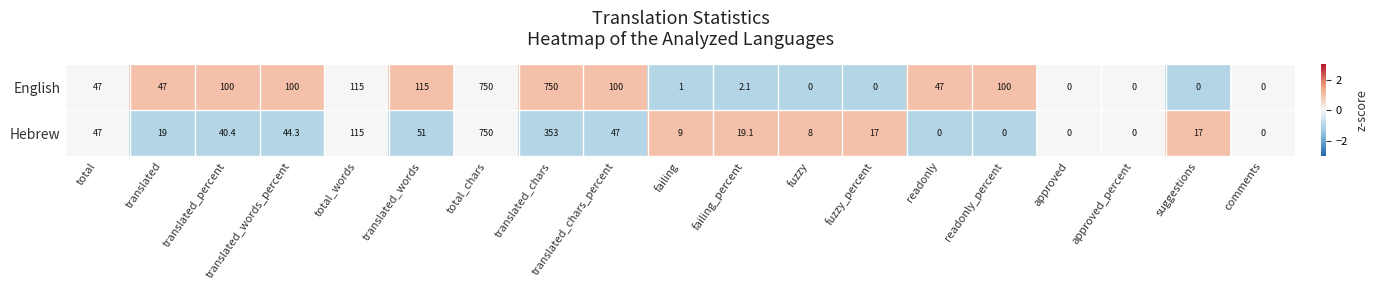

The Hebrew series shows 17.0 at fuzzy_percent. True or false?

True